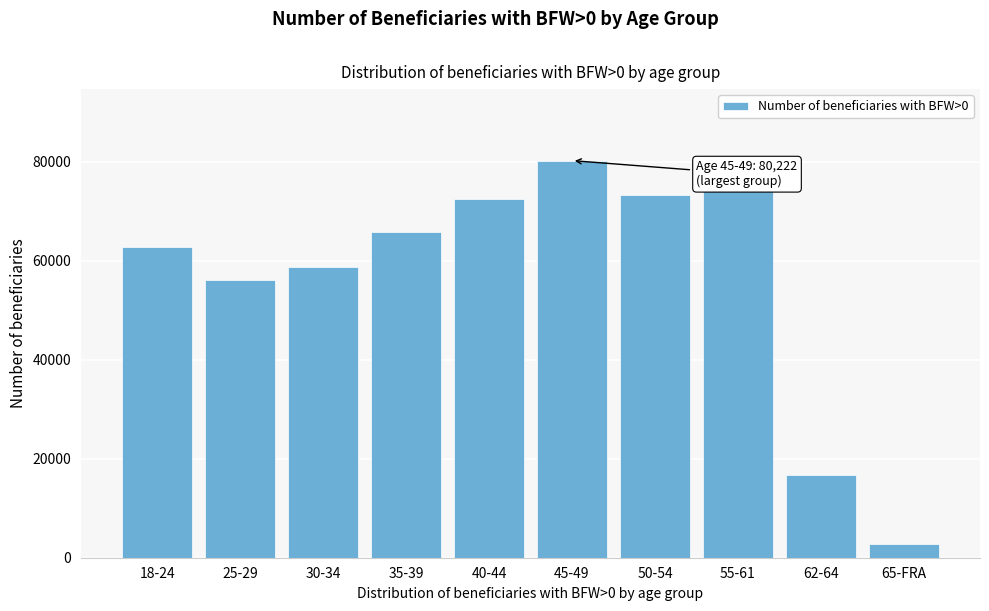

Reading right to left, what are all the values shown in this chart?

65-FRA=2853	62-64=16661	55-61=74430	50-54=73324	45-49=80222	40-44=72414	35-39=65894	30-34=58673	25-29=56012	18-24=62815